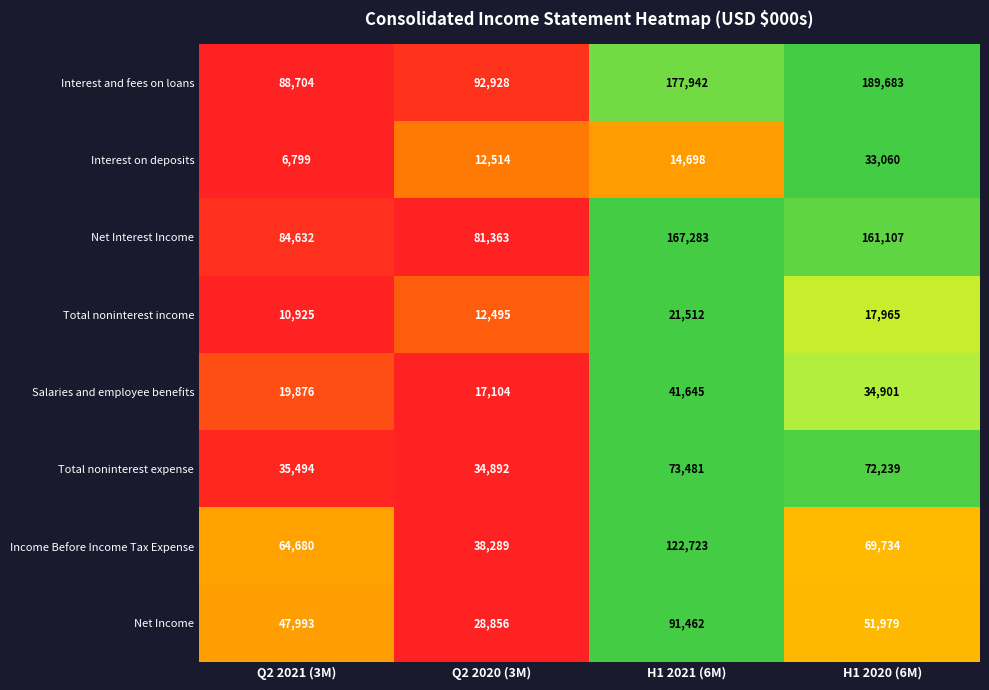

True or false: Income Before Income Tax Expense has a value of 64536 at Q2 2020 (3M).

False